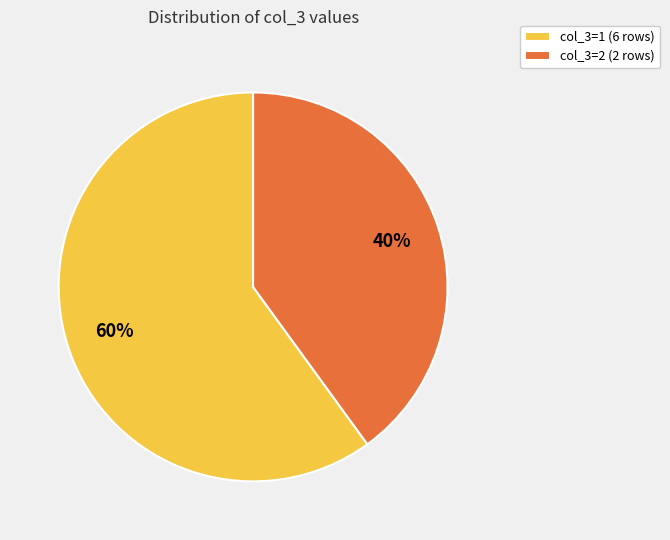

How many segments does this pie chart have?

2